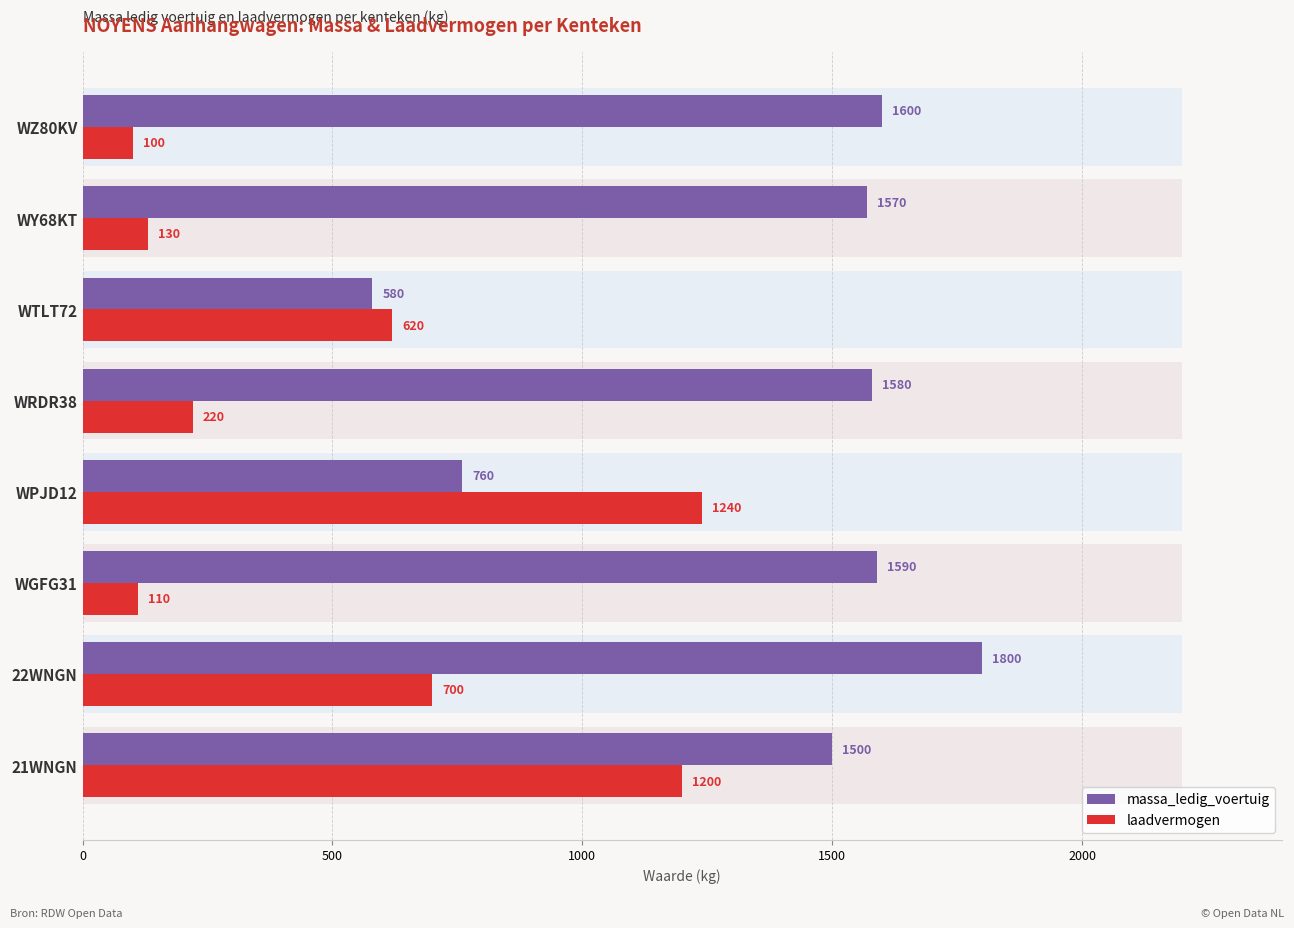

Reading left to right, transcribe all the data shown in this chart.

massa_ledig_voertuig: 1500	1800	1590	760	1580	580	1570	1600
laadvermogen: 1200	700	110	1240	220	620	130	100